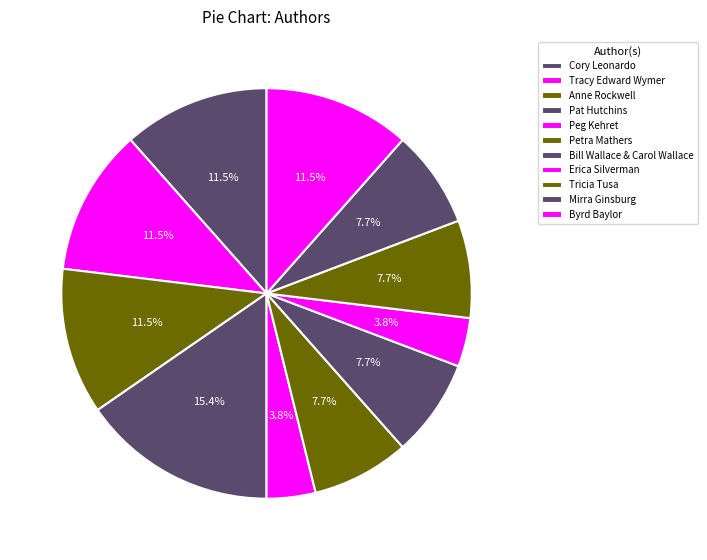

What portion of the pie excludes Petra Mathers?

92.3%